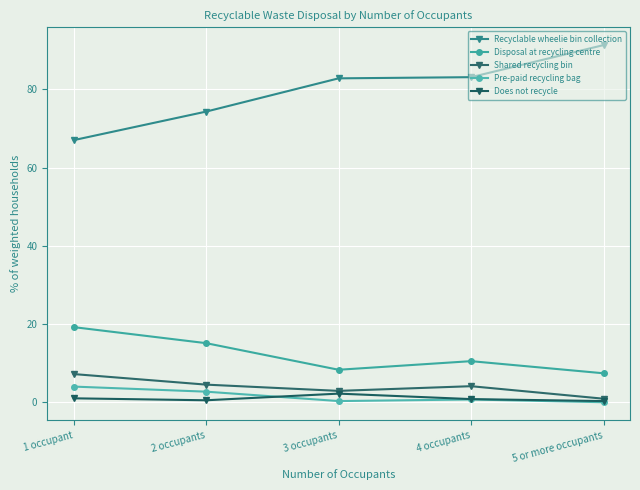

The Recyclable wheelie bin collection series shows 144.4 at 5 or more occupants. True or false?

False